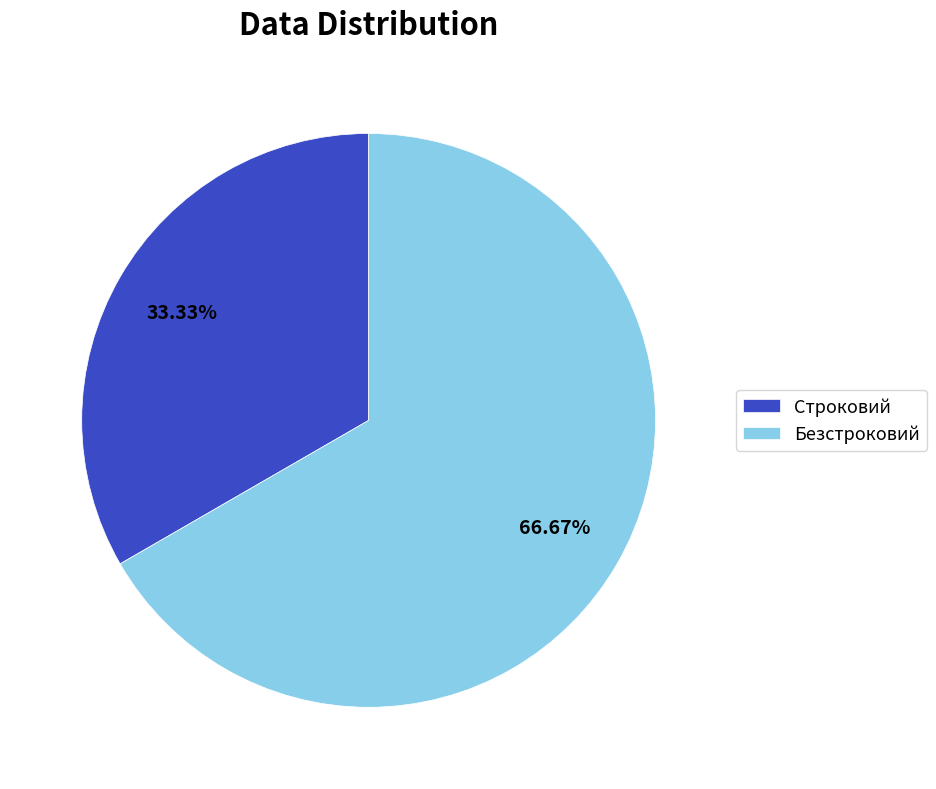

Combined, what portion of the pie is Безстроковий and Строковий?

100.0%